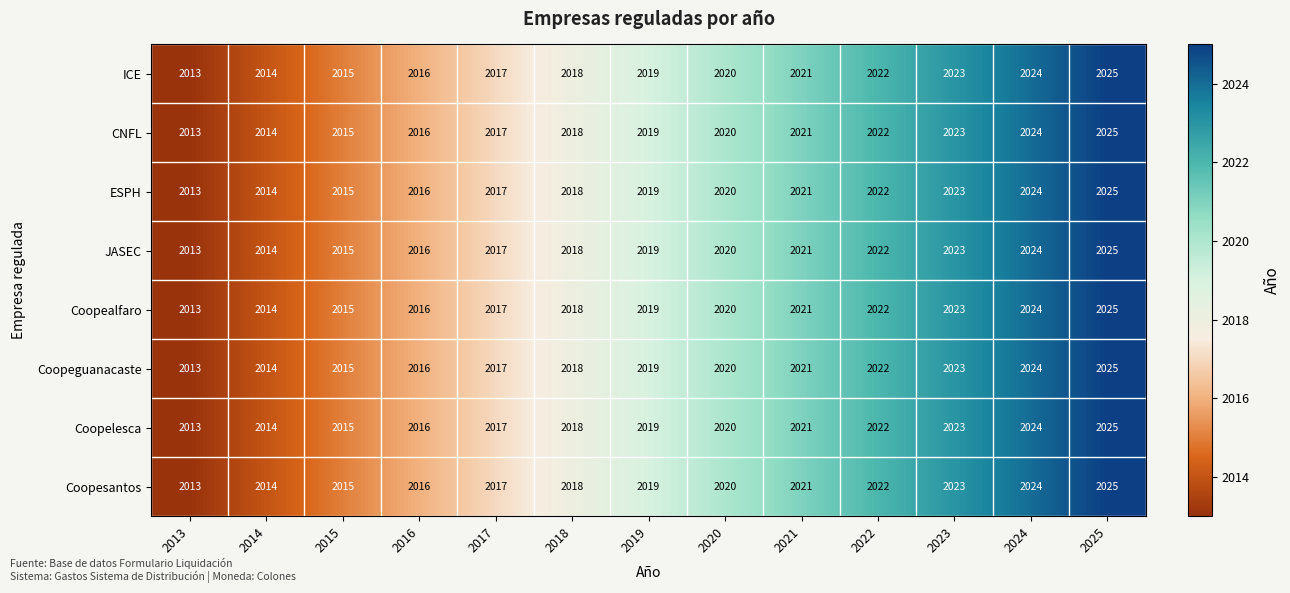

List the labels in order of Coopeguanacaste value, smallest first.

2013, 2014, 2015, 2016, 2017, 2018, 2019, 2020, 2021, 2022, 2023, 2024, 2025